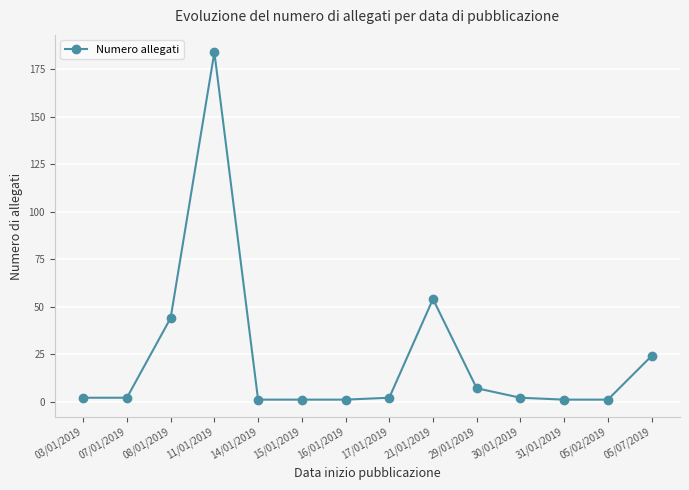

Which label corresponds to the largest value in the chart?

11/01/2019